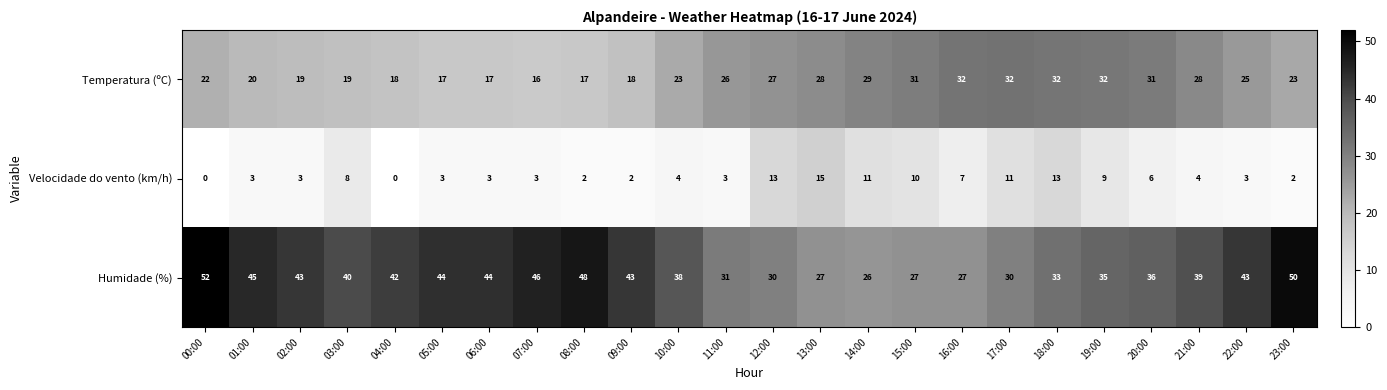

What is the total value across all series at 23:00?

75